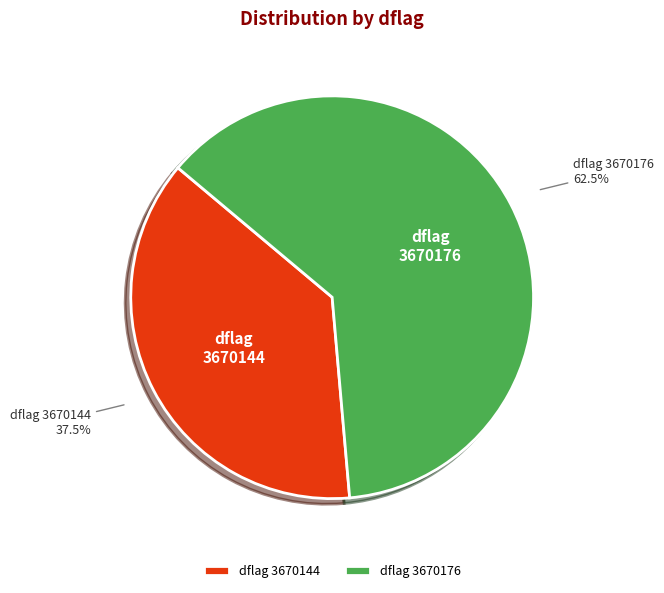

Which category accounts for the majority?

dflag 3670176